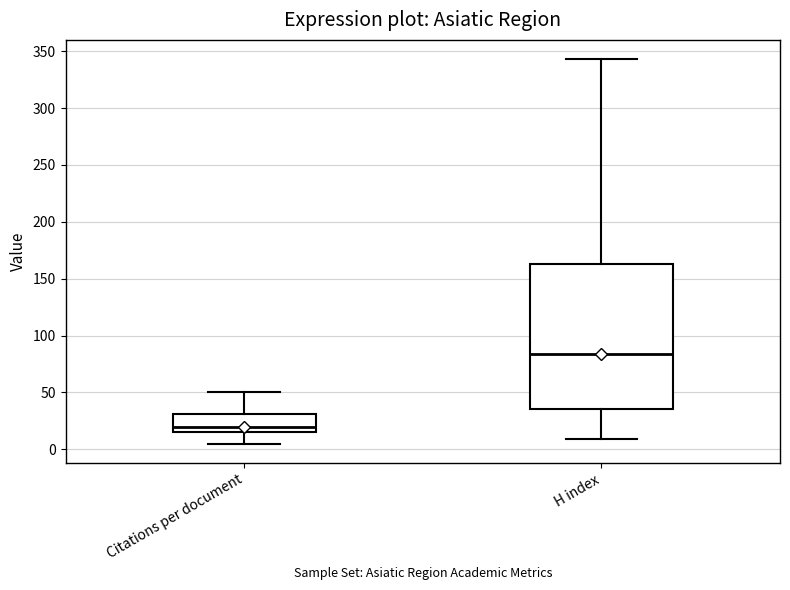

Which box has the lowest median line?

Citations per document